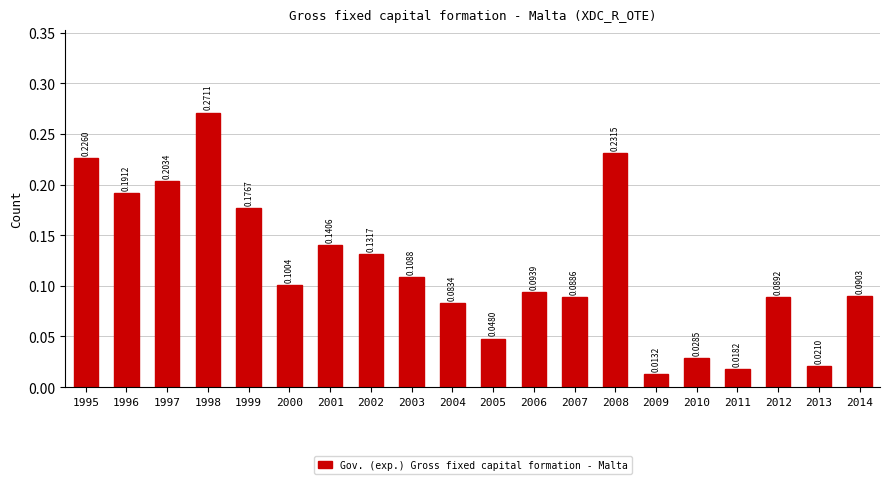

Which has a higher value, 1998 or 2002?

1998